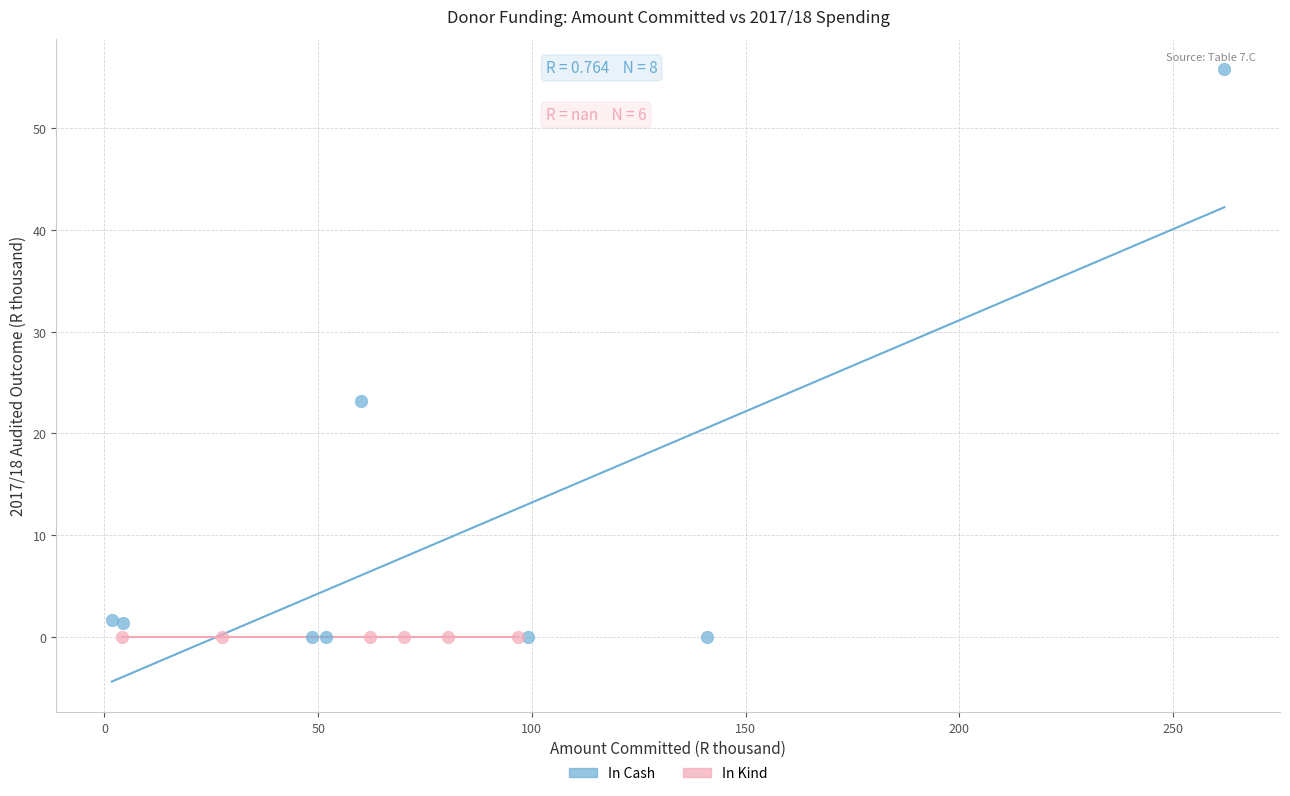

Which series reaches the maximum Y coordinate?

In Cash